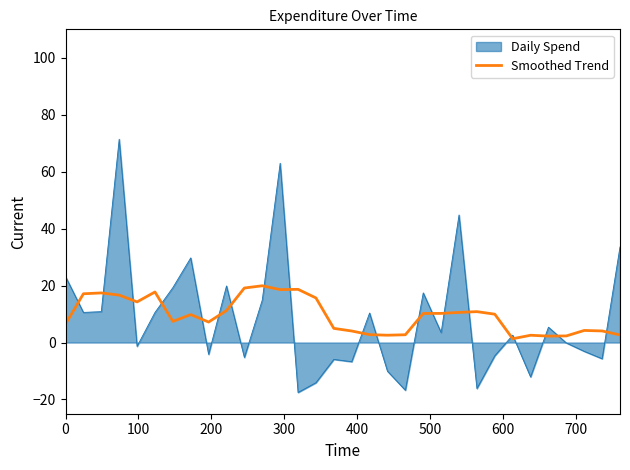

What is the smallest value displayed?

-17.5